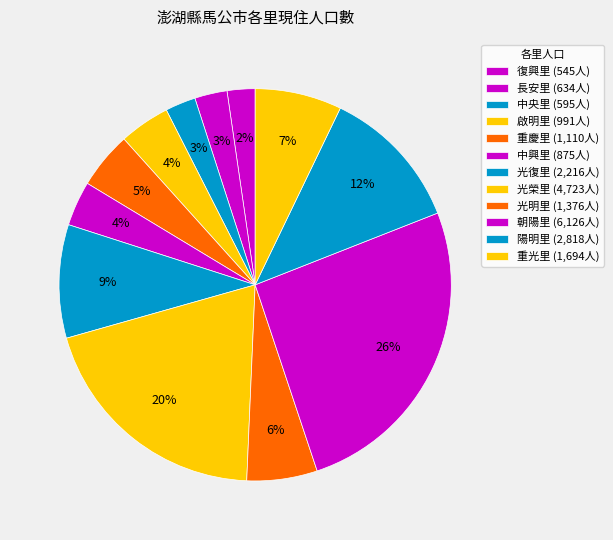

To the nearest percent, what is the combined percentage of 朝陽里 and 光復里?

35%